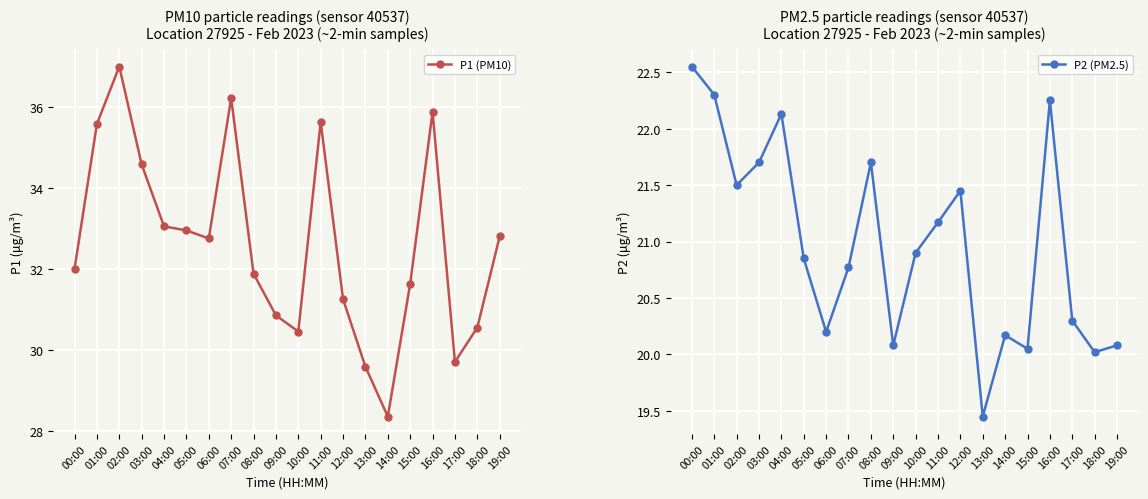

What is the sum of the P1 (PM10) values at 16:00 and 09:00?

66.7